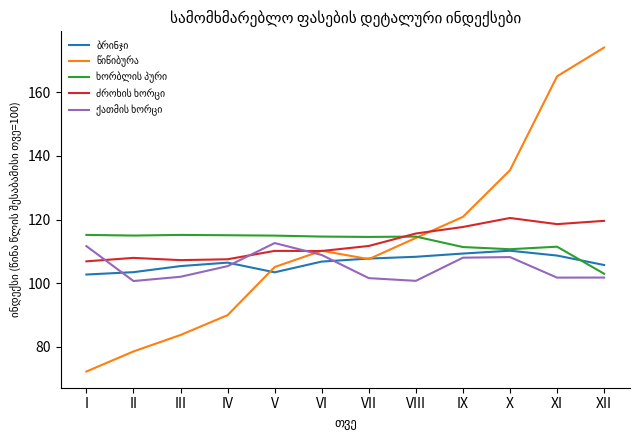

How many distinct data groups are displayed?

5